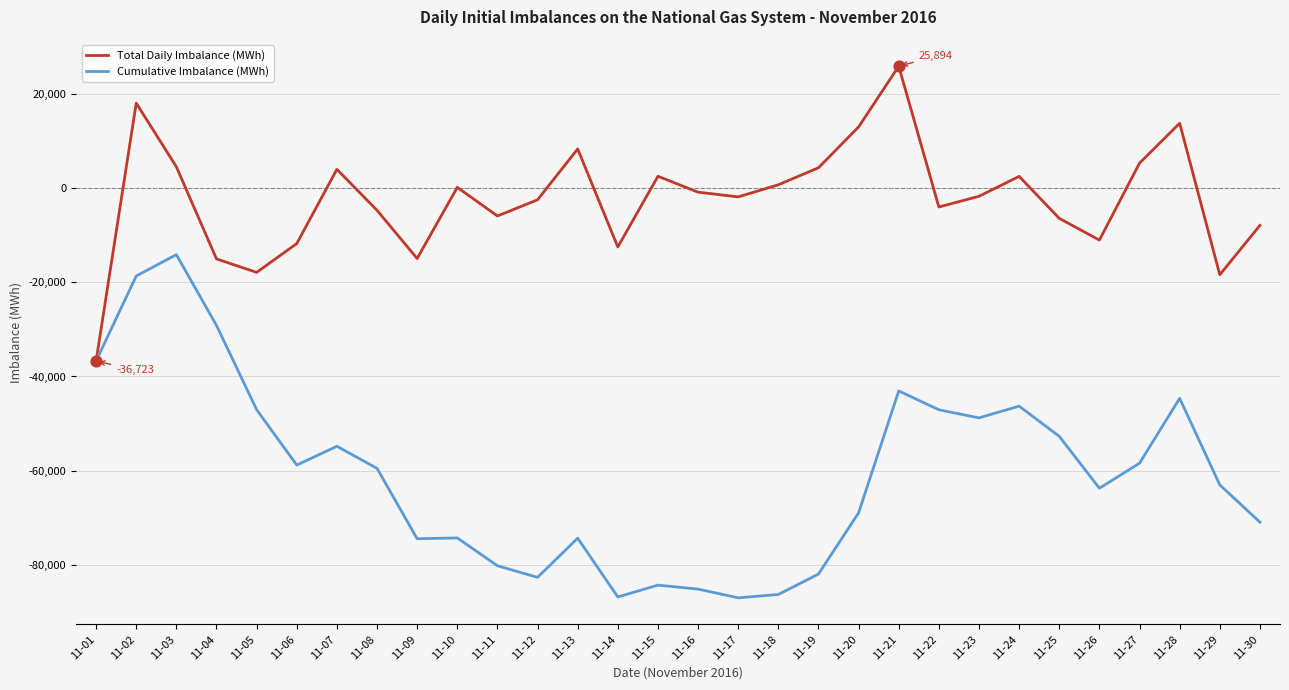

Is the value of Cumulative Imbalance (MWh) at 11-18 greater than the value of Total Daily Imbalance (MWh) at 11-23?

No